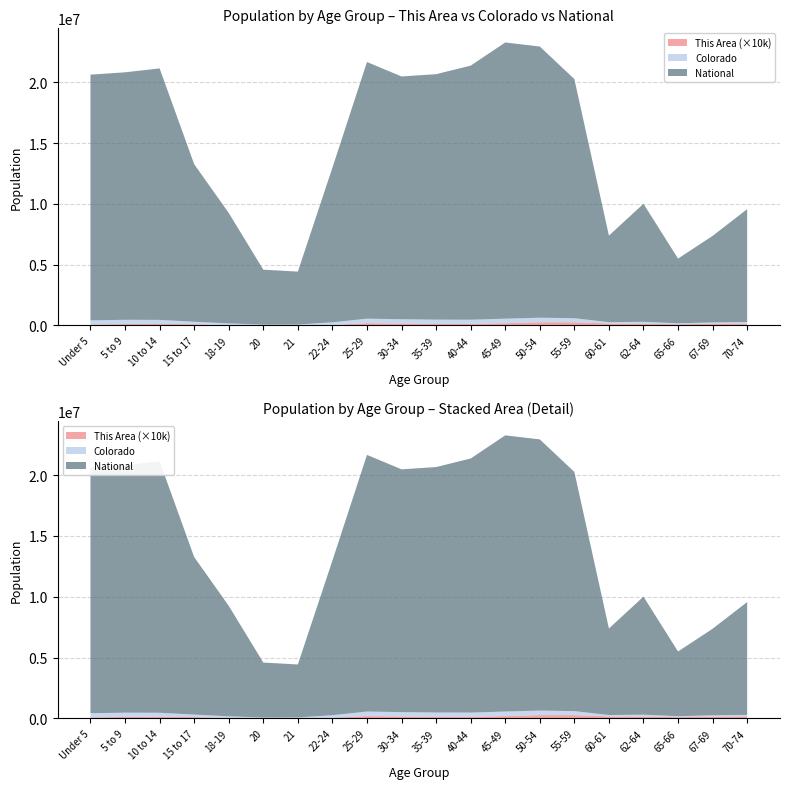

Reading left to right, list all the values displayed in this chart.

This Area: 8	12	13	11	3	0	1	5	19	16	13	13	19	27	27	16	15	10	15	16
Colorado: 343960	348603	332654	200392	139083	69437	67385	211793	372459	353819	353605	346039	371635	371063	328364	115654	153626	80153	102339	127468
National: 20201362	20348657	20677194	12954254	9086089	4519129	4354294	12712576	21101849	19962099	20179642	20890964	22708591	22298125	19664805	7113727	9704197	5319902	7115361	9278166